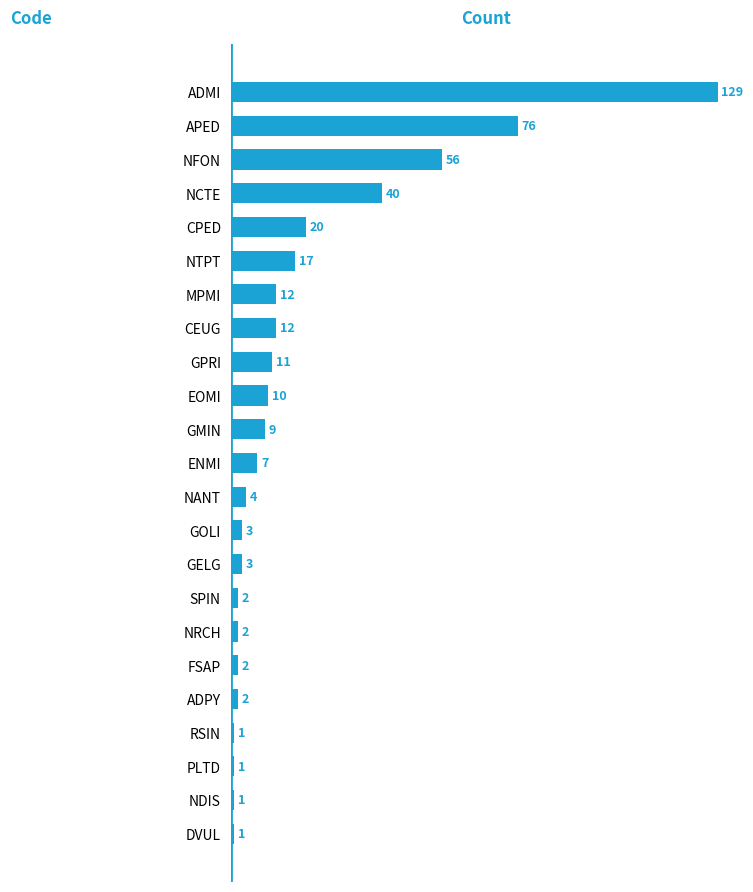

Count the number of data series in this chart.

1